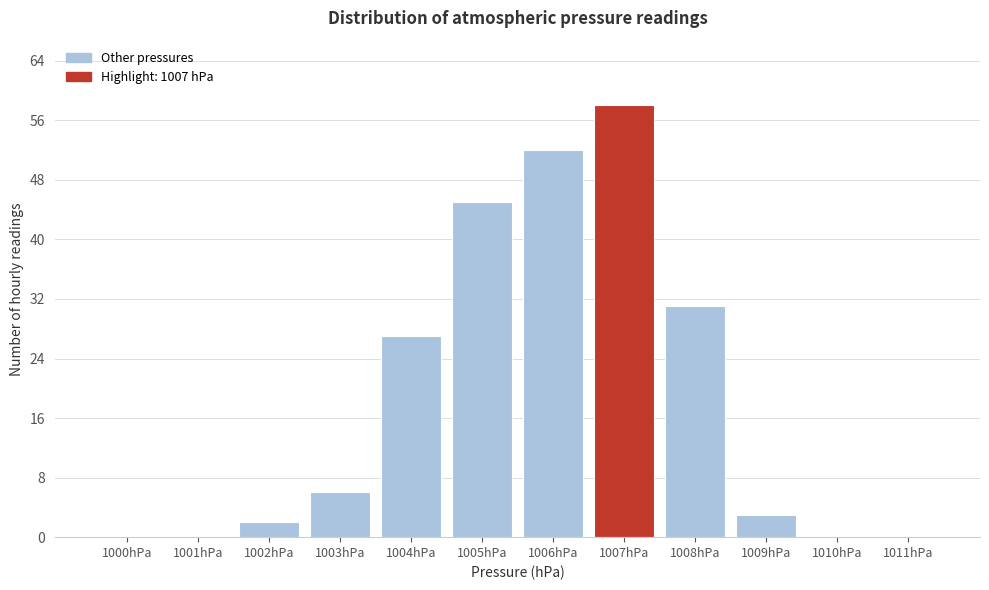

Reading left to right, transcribe all the data shown in this chart.

1000hPa=0	1001hPa=0	1002hPa=2	1003hPa=6	1004hPa=27	1005hPa=45	1006hPa=52	1007hPa=58	1008hPa=31	1009hPa=3	1010hPa=0	1011hPa=0